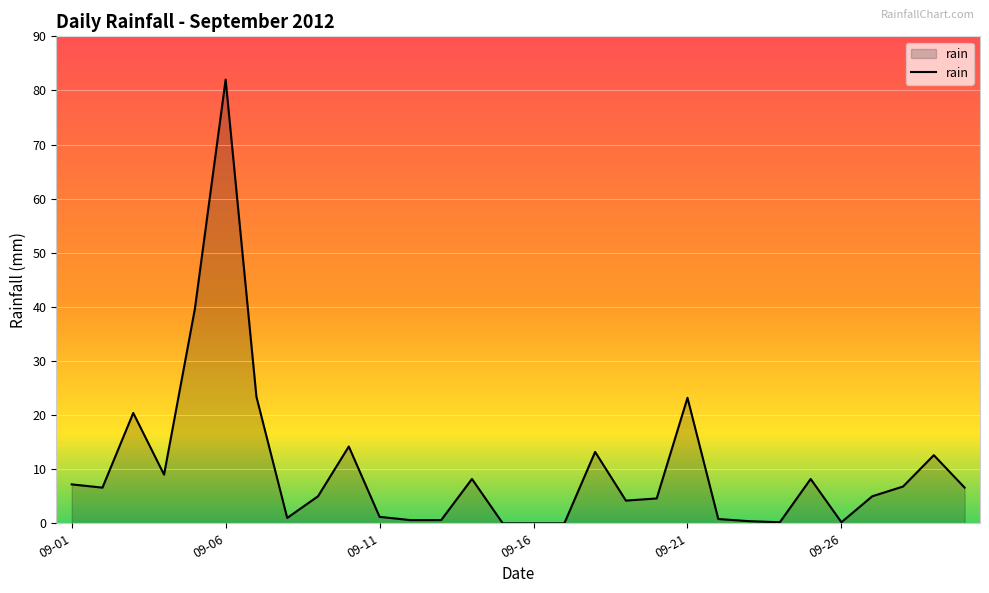

What is the greatest value displayed?

82.0